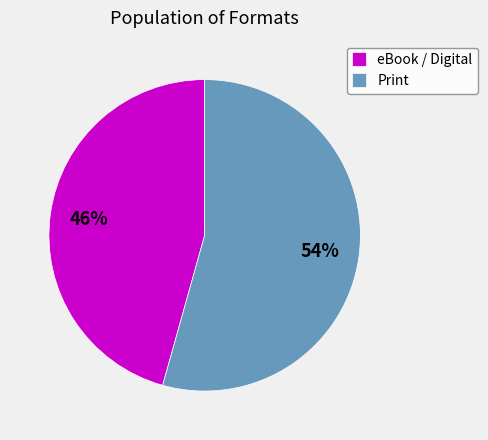

Is there any slice that represents more than half of the pie?

Yes